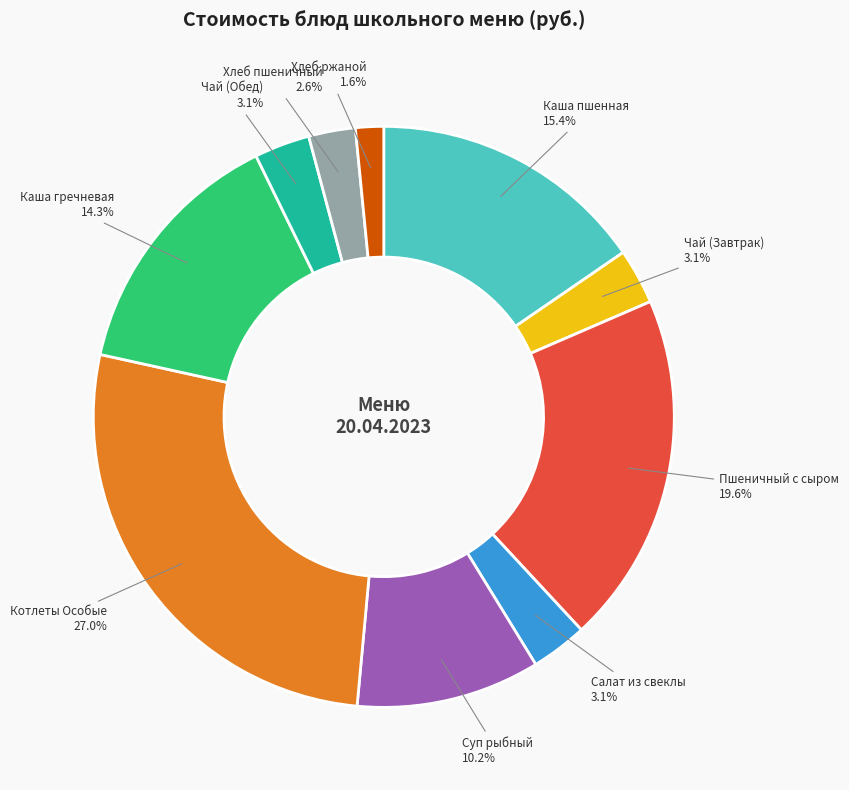

Combined, what portion of the pie is Пшеничный с сыром and Чай (Обед)?

22.7%